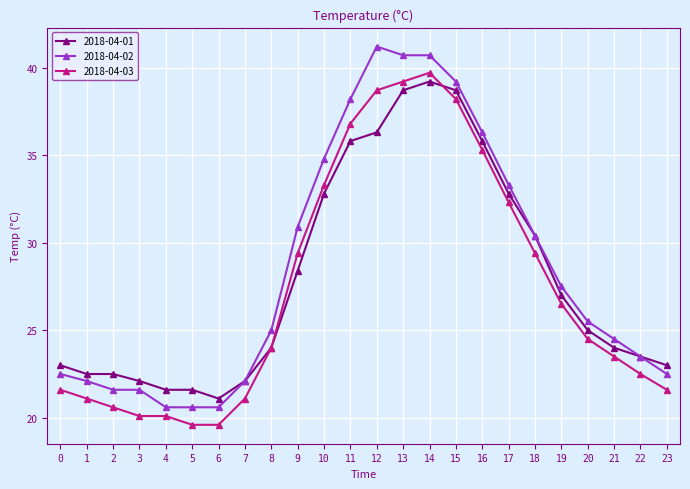

After their last crossing, which series has the higher values: 2018-04-01 or 2018-04-03?

2018-04-01